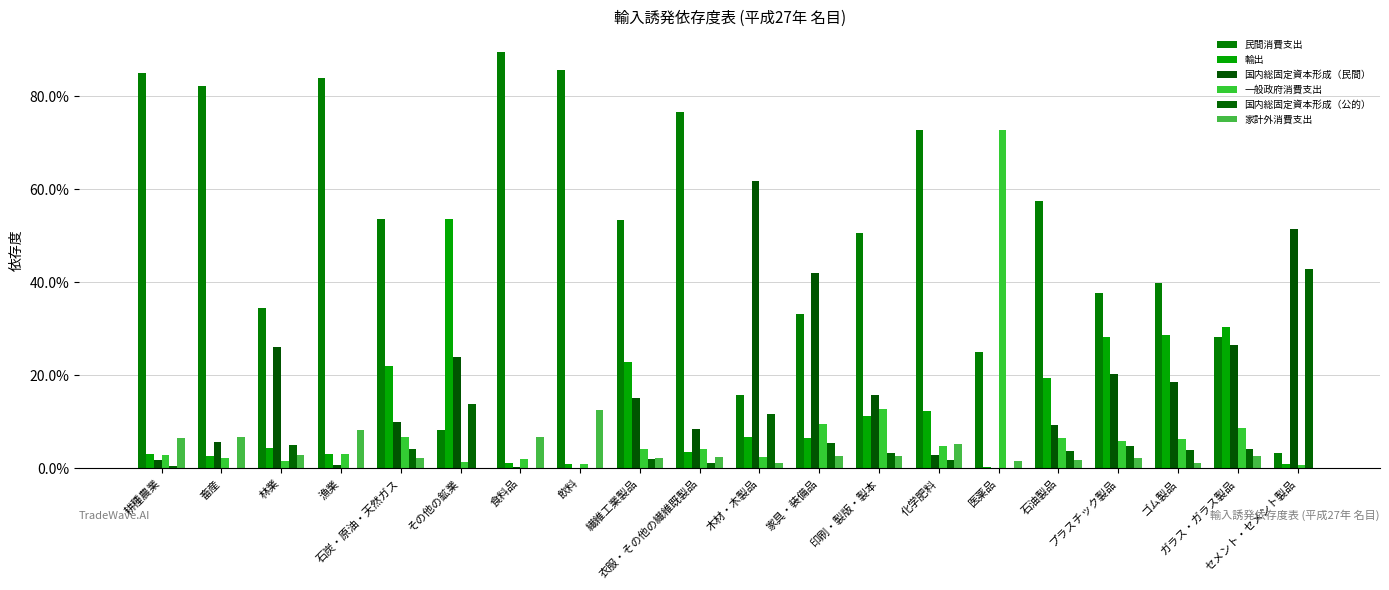

How many categories are shown in the chart?

20